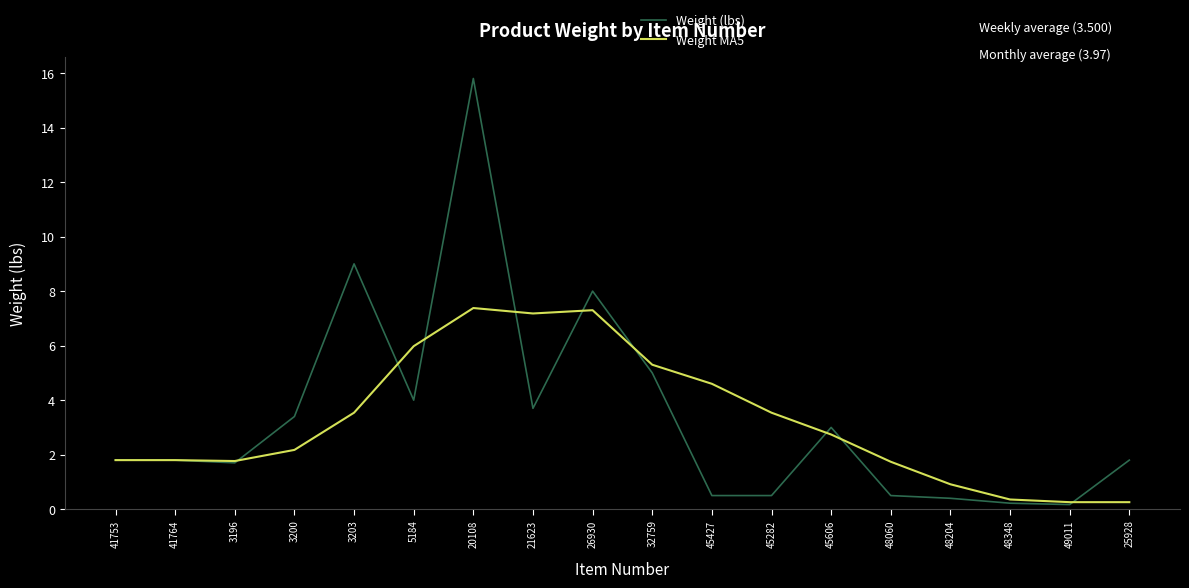

What is the maximum value for Weight (lbs)?

15.8